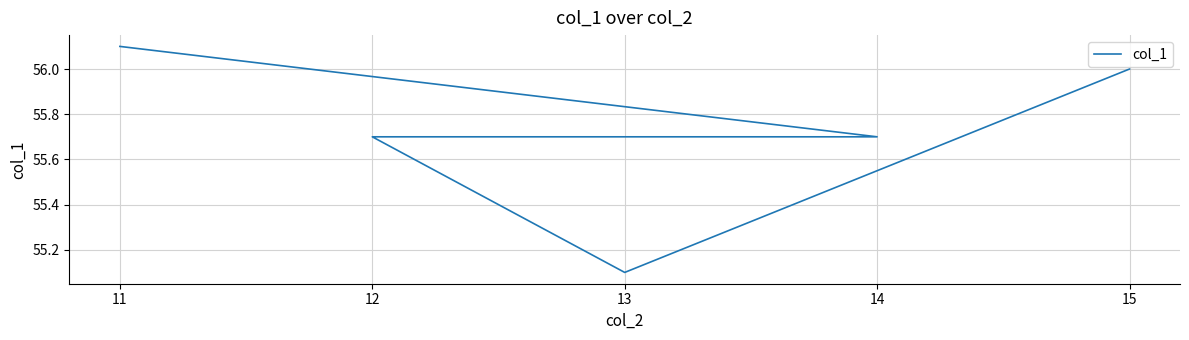

Between 12 and 11, which is larger?

11